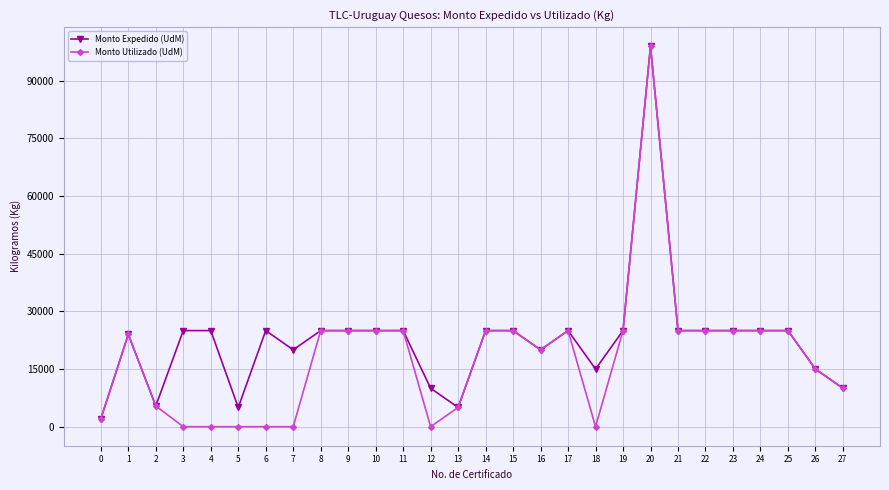

List the series in order of their overall mean, lowest first.

Monto Utilizado (UdM), Monto Expedido (UdM)